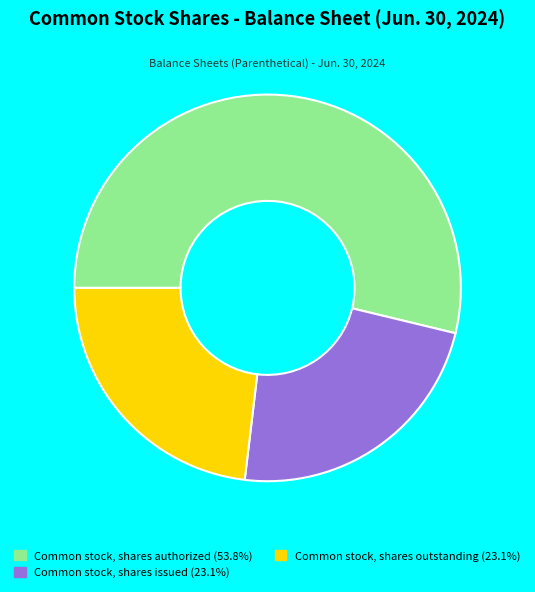

Is the sum of Common stock, shares issued and Common stock, shares authorized greater than half?

Yes